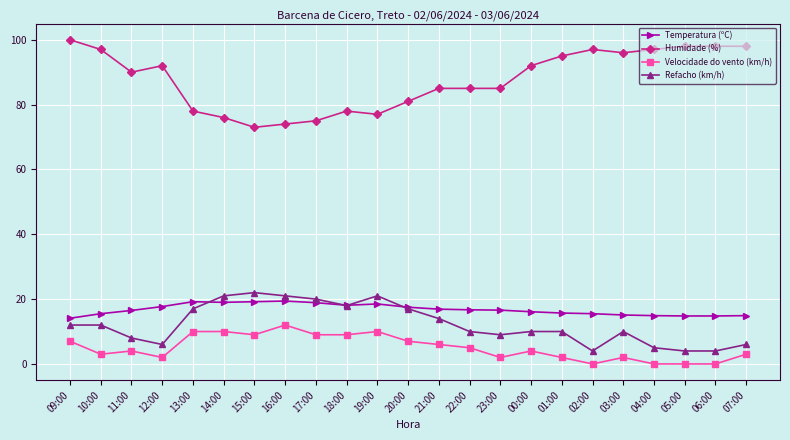

What position from the right is 23:00?

9